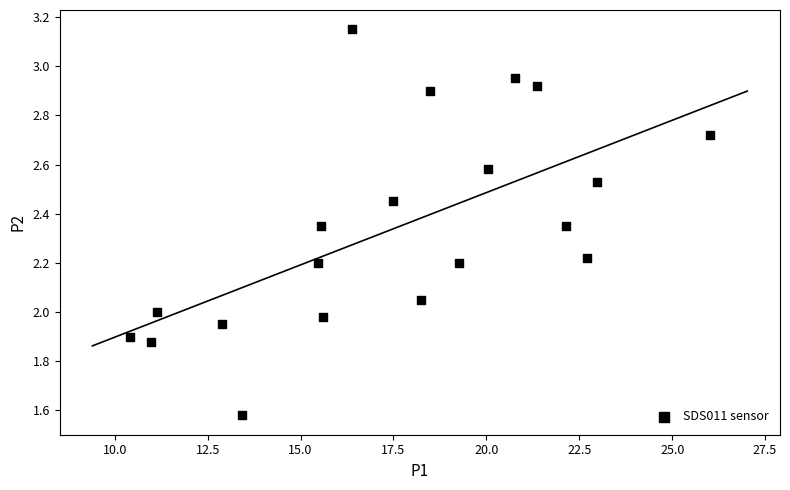

What is the range of X values (max minus min)?

15.6